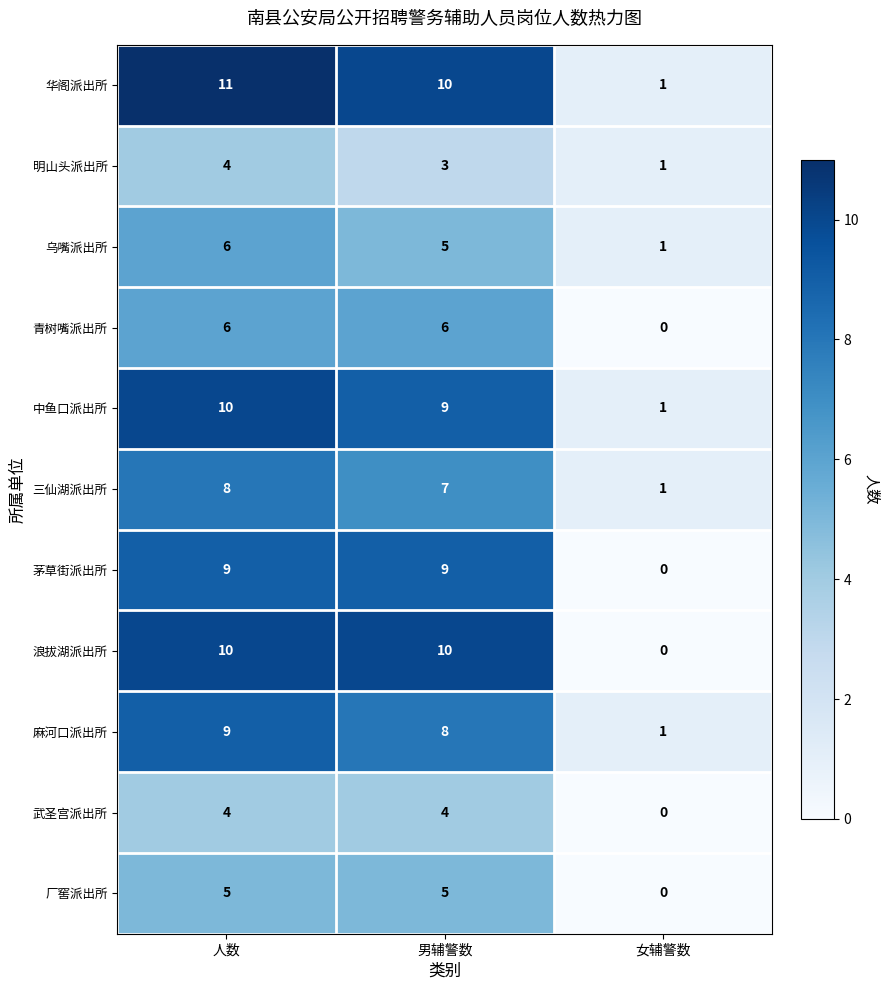

The 三仙湖派出所 series shows 8 at 人数. True or false?

True